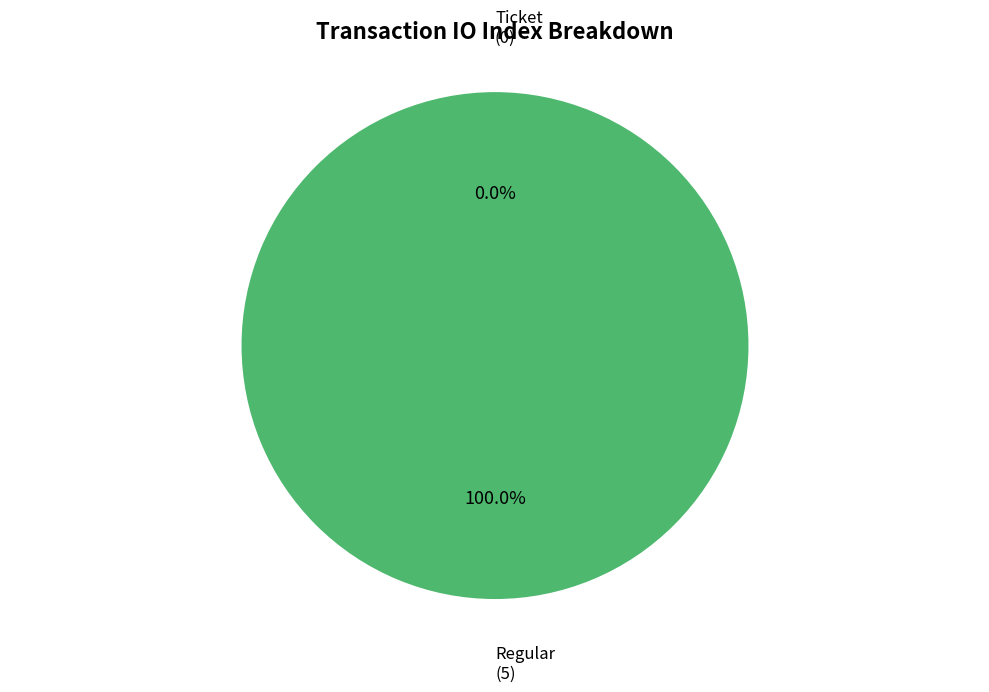

Does any single category account for the majority?

Yes